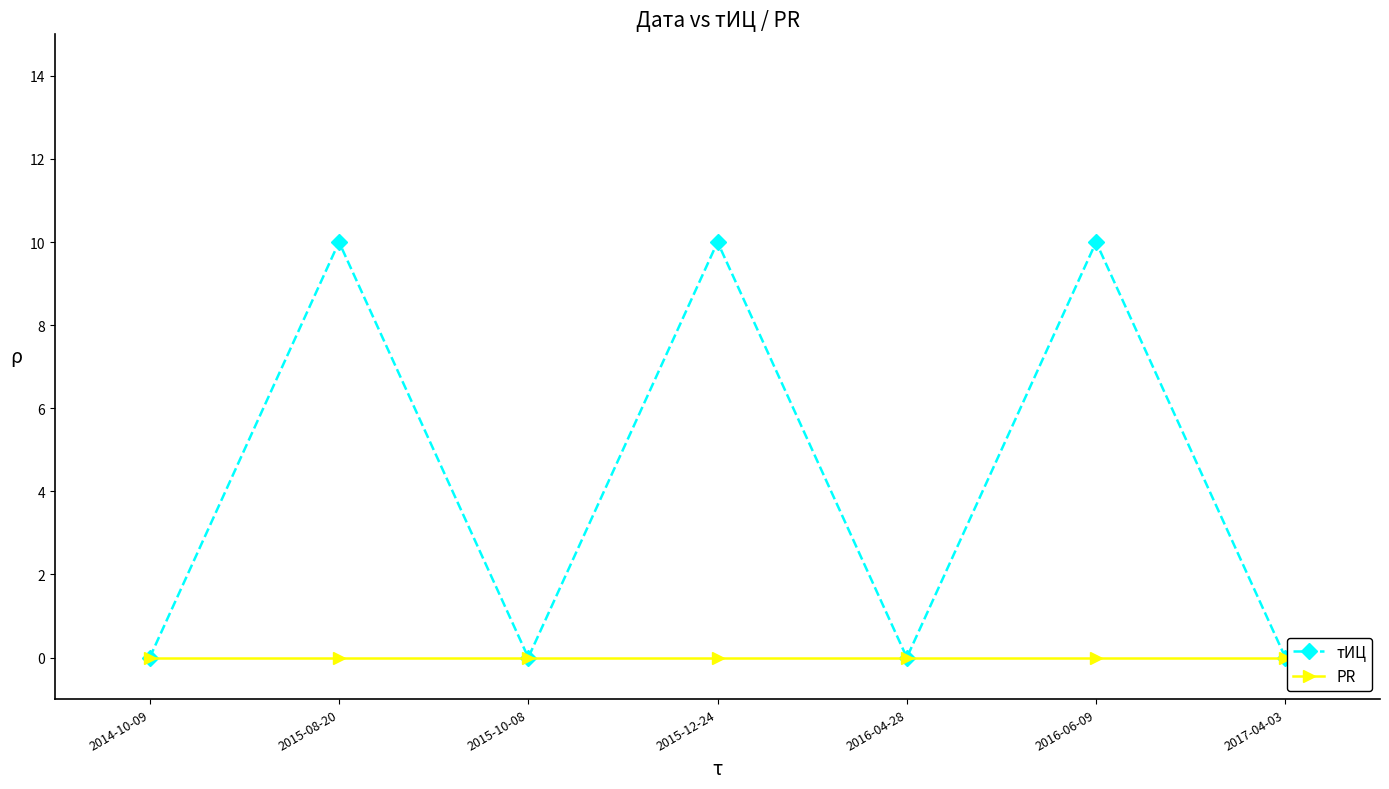

How many series are shown in this chart?

2